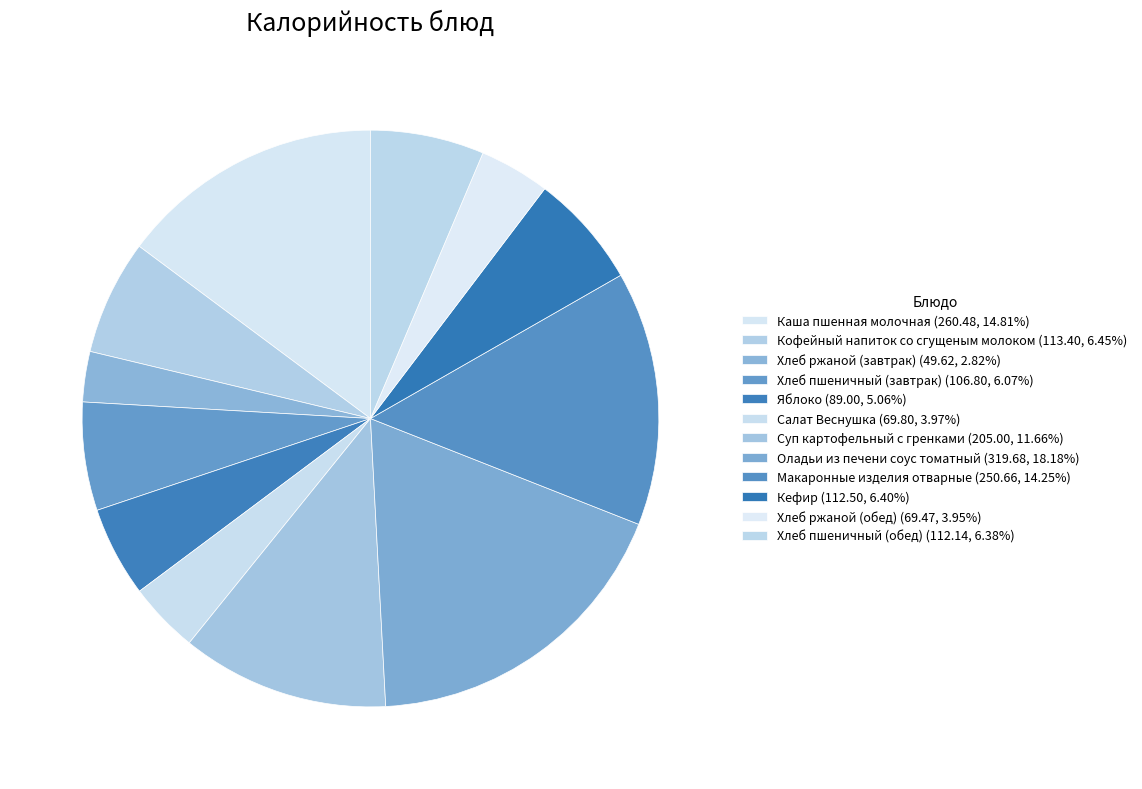

What is the smallest slice in the pie chart?

Хлеб ржаной (завтрак)